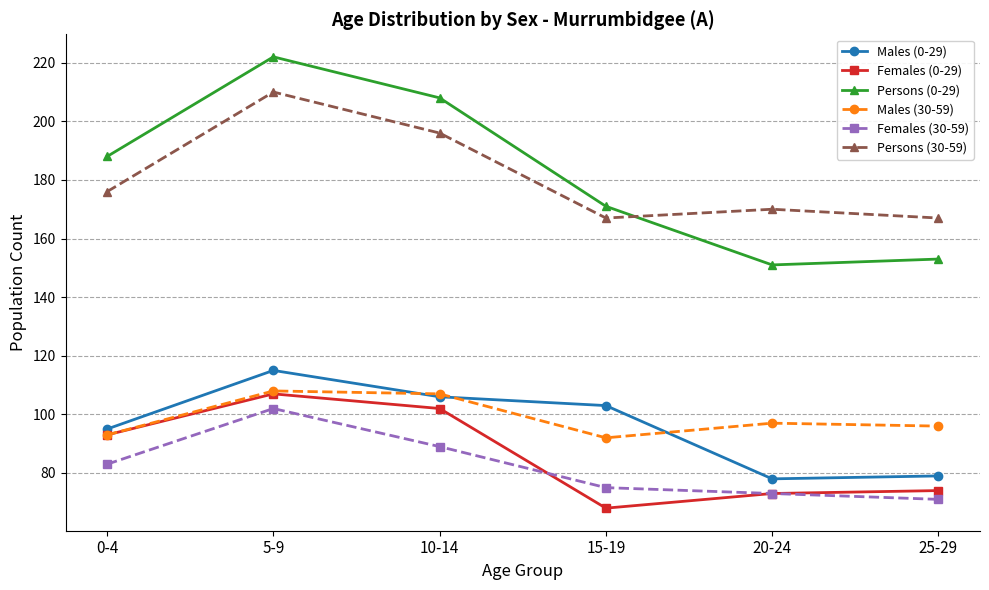

How many lines are shown in the chart?

6